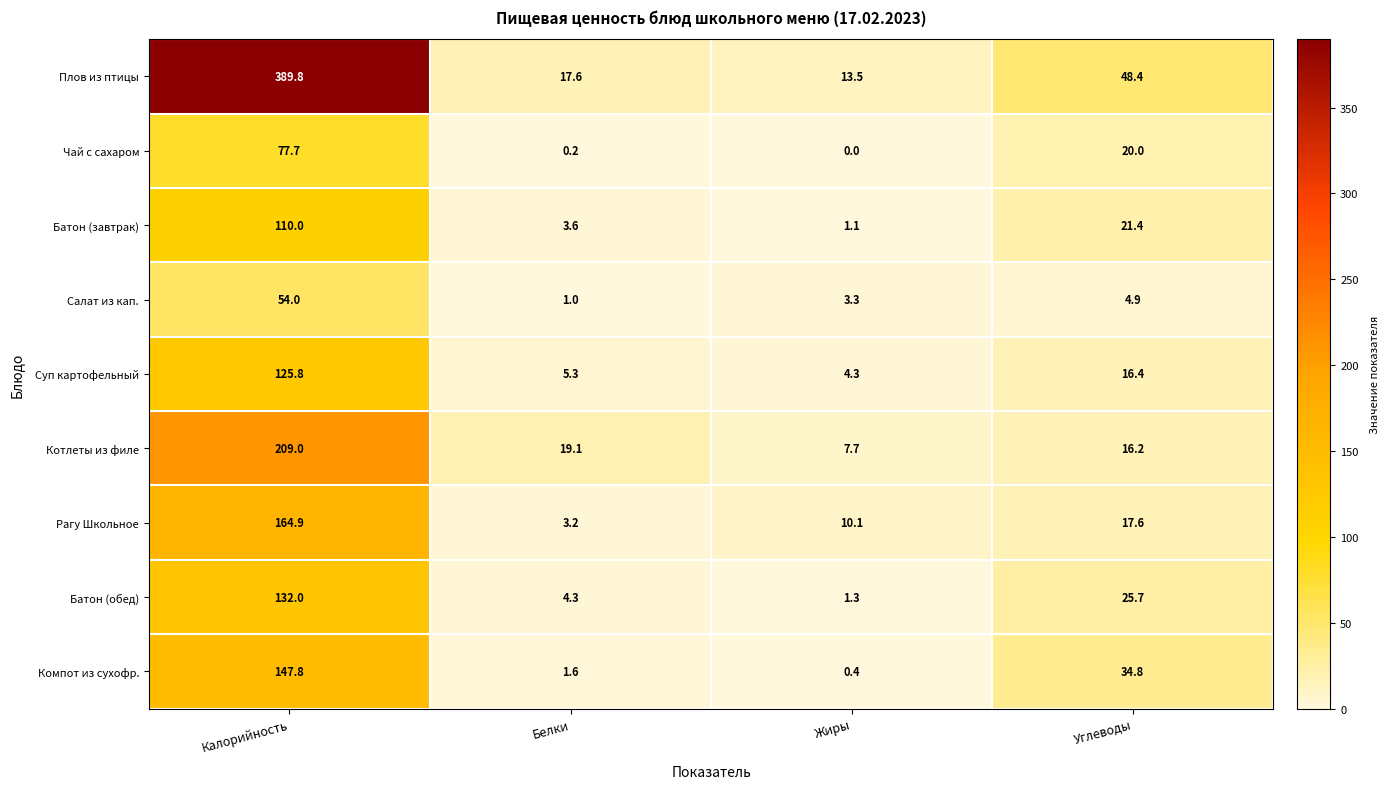

The value of Компот из сухофр. at Жиры is 0.1. True or false?

False